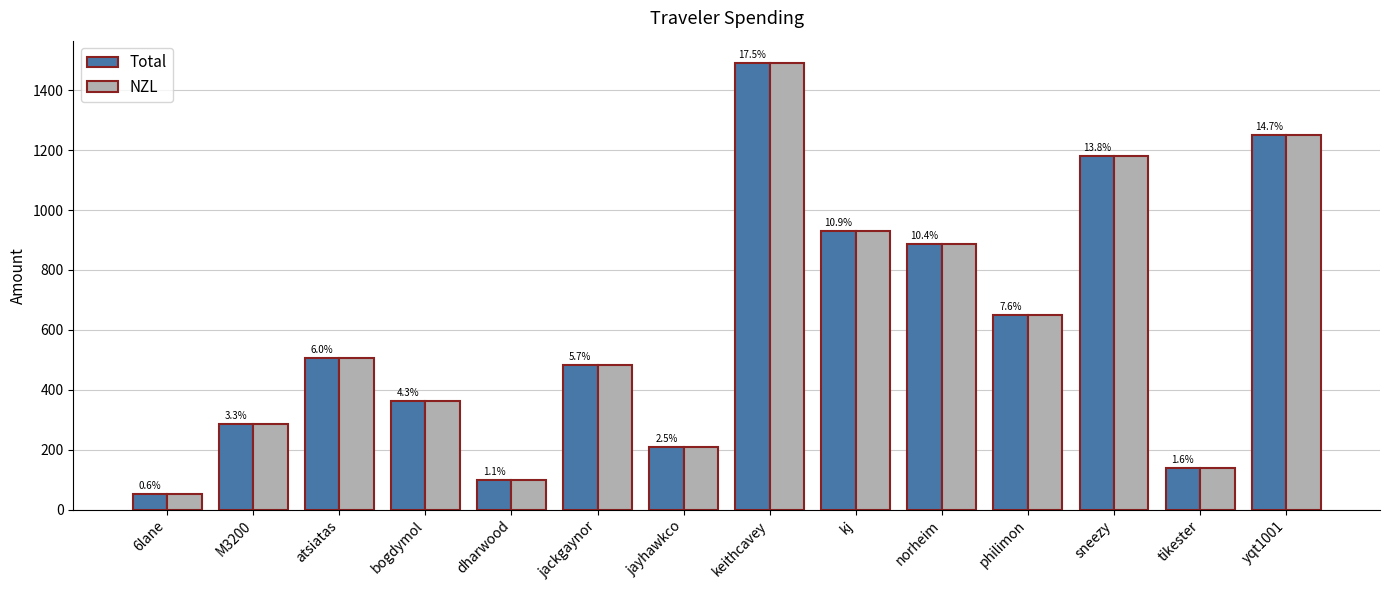

Are the bars grouped side by side (vs. stacked)?

Yes